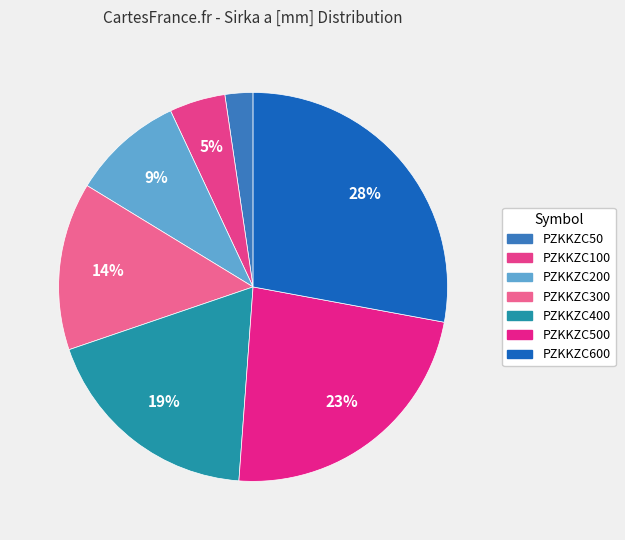

How many slices are in this pie chart?

7